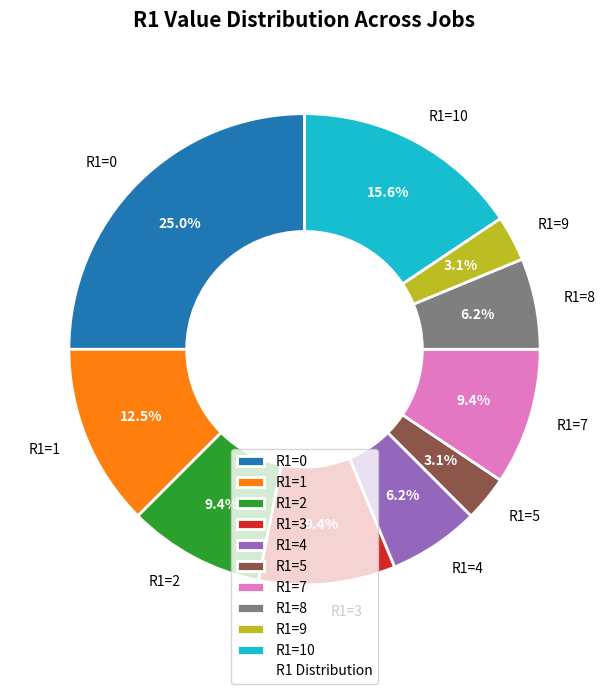

What is the ratio of the value at R1=10 to the value at R1=0?

0.6